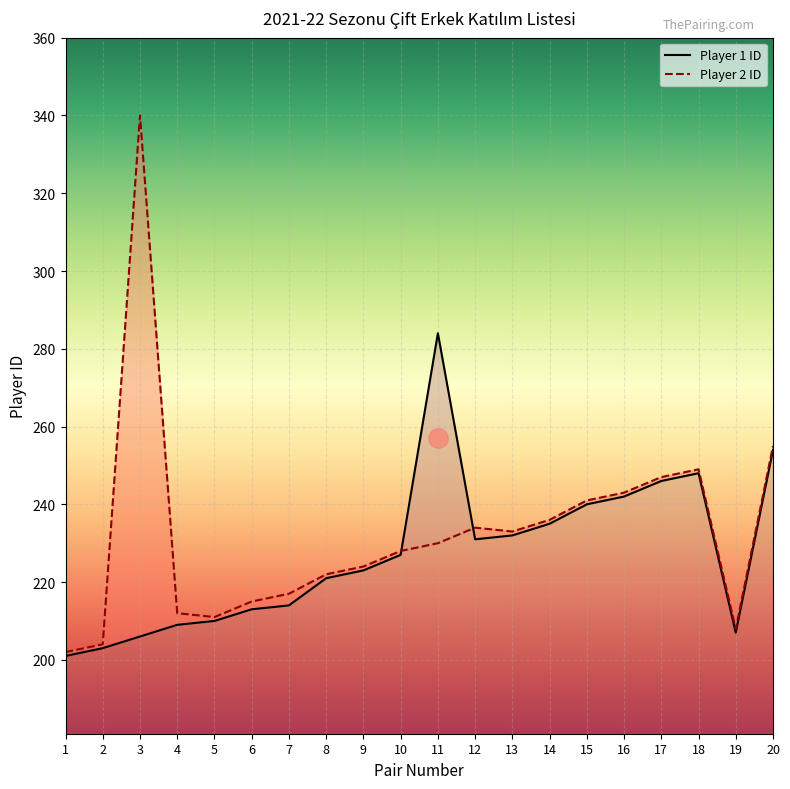

Which series has the largest total across all categories?

Player 2 ID